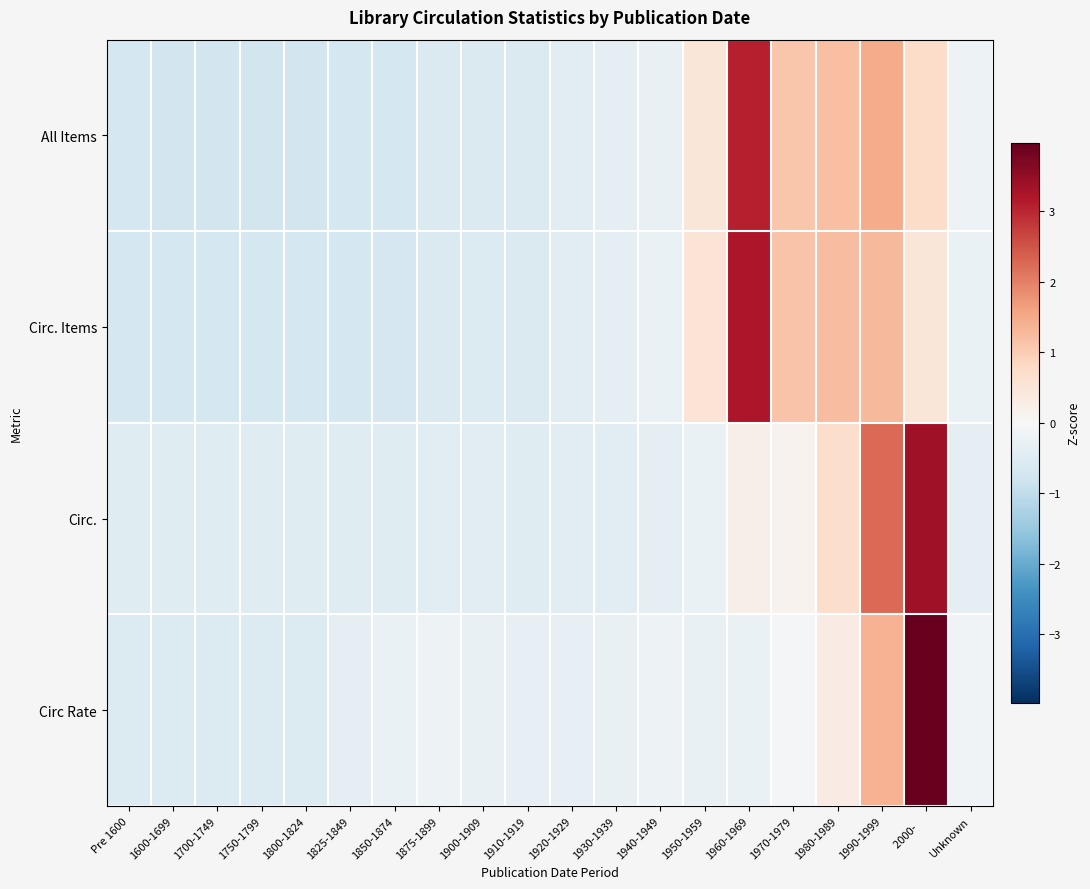

Reading right to left, extract all data points from this chart.

All Items: Unknown=-0.2	2000-    =0.7	1990-1999=1.5	1980-1989=1.2	1970-1979=1.1	1960-1969=3.1	1950-1959=0.5	1940-1949=-0.3	1930-1939=-0.4	1920-1929=-0.5	1910-1919=-0.6	1900-1909=-0.6	1875-1899=-0.6	1850-1874=-0.7	1825-1849=-0.7	1800-1824=-0.7	1750-1799=-0.7	1700-1749=-0.7	1600-1699=-0.7	Pre 1600=-0.7
Circ. Items: Unknown=-0.2	2000-    =0.5	1990-1999=1.3	1980-1989=1.2	1970-1979=1.1	1960-1969=3.2	1950-1959=0.5	1940-1949=-0.3	1930-1939=-0.3	1920-1929=-0.4	1910-1919=-0.6	1900-1909=-0.5	1875-1899=-0.6	1850-1874=-0.7	1825-1849=-0.7	1800-1824=-0.7	1750-1799=-0.7	1700-1749=-0.7	1600-1699=-0.7	Pre 1600=-0.7
Circ.: Unknown=-0.4	2000-    =3.4	1990-1999=2.3	1980-1989=0.7	1970-1979=0.1	1960-1969=0.2	1950-1959=-0.3	1940-1949=-0.4	1930-1939=-0.4	1920-1929=-0.4	1910-1919=-0.5	1900-1909=-0.5	1875-1899=-0.5	1850-1874=-0.5	1825-1849=-0.5	1800-1824=-0.5	1750-1799=-0.5	1700-1749=-0.5	1600-1699=-0.5	Pre 1600=-0.5
Circ Rate: Unknown=-0.1	2000-    =4.0	1990-1999=1.4	1980-1989=0.3	1970-1979=-0.1	1960-1969=-0.3	1950-1959=-0.3	1940-1949=-0.2	1930-1939=-0.3	1920-1929=-0.3	1910-1919=-0.3	1900-1909=-0.3	1875-1899=-0.2	1850-1874=-0.3	1825-1849=-0.3	1800-1824=-0.5	1750-1799=-0.5	1700-1749=-0.5	1600-1699=-0.5	Pre 1600=-0.5